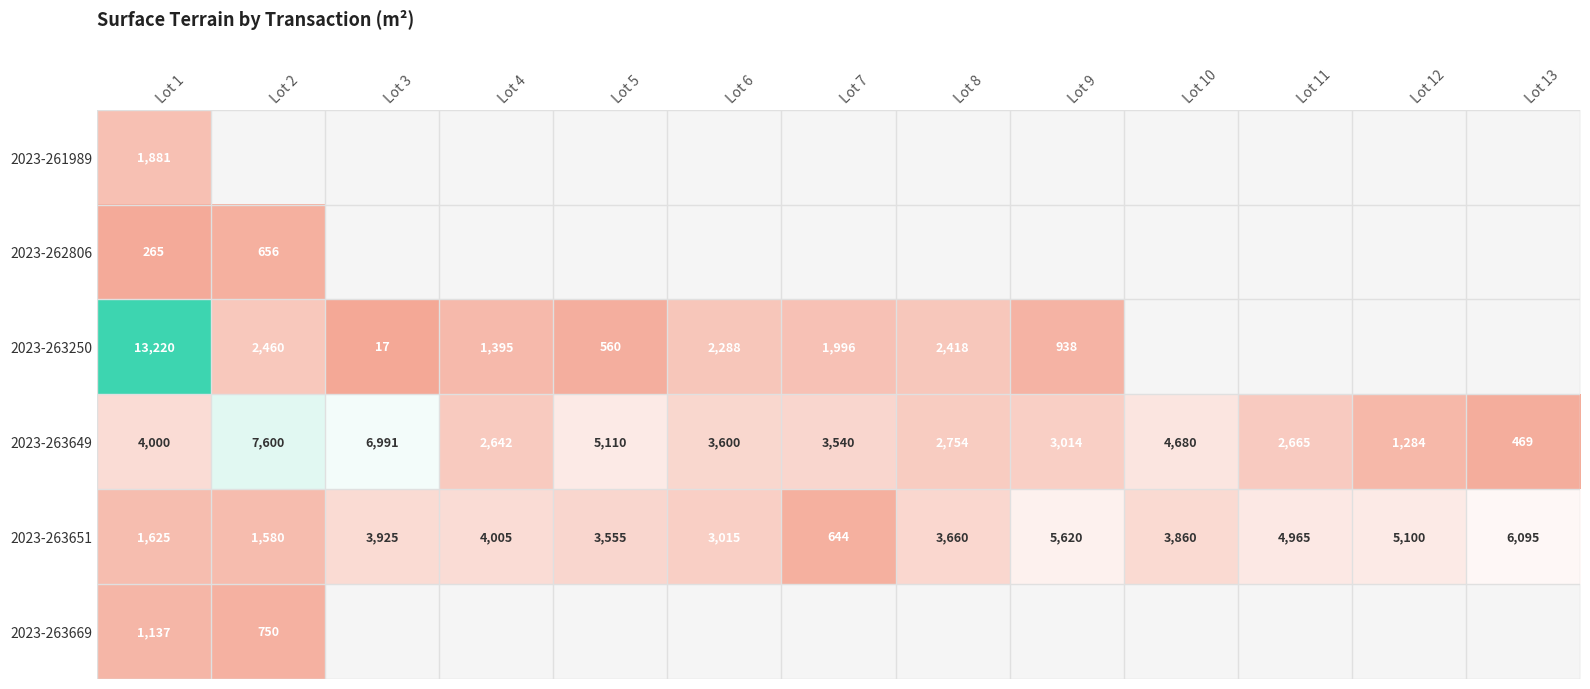

What is the total value across all series at Lot 3?

10933